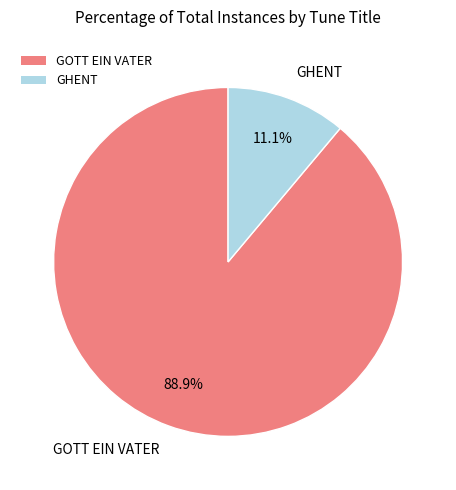

Rank the categories by value from highest to lowest.

GOTT EIN VATER, GHENT